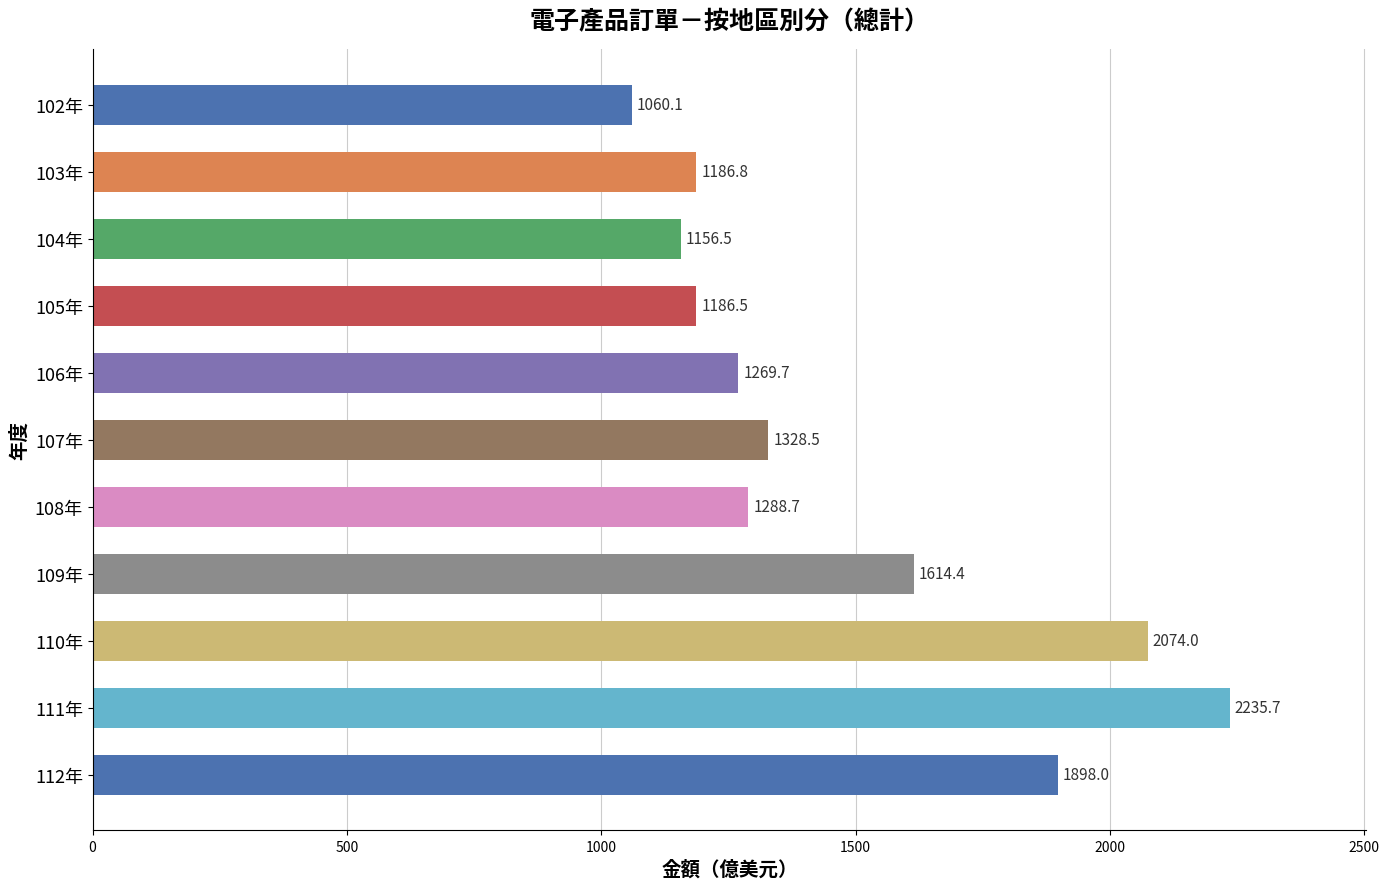

What is the label of the 9th bar from the bottom?

104年